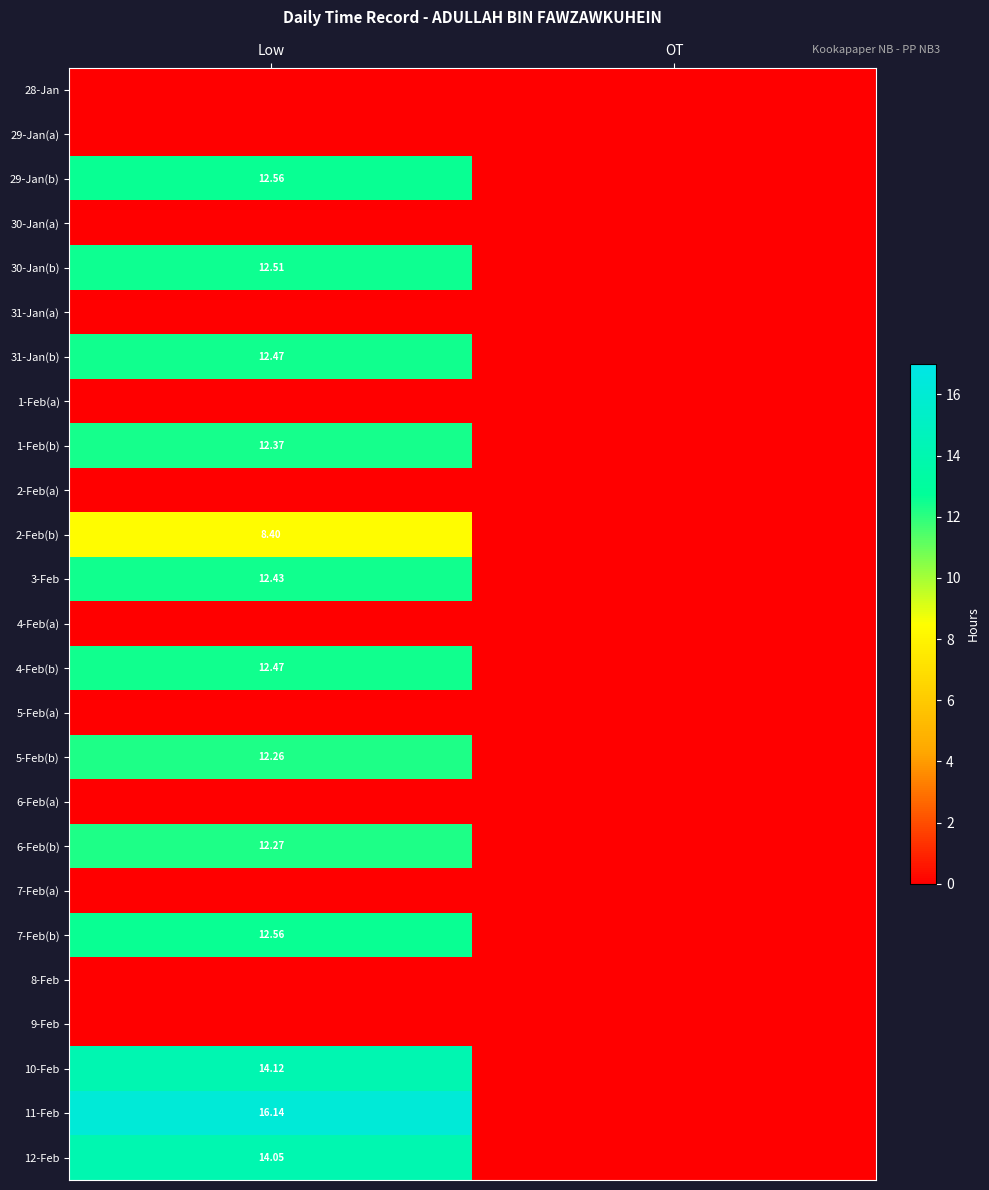

What is the maximum value shown in the chart?

16.1